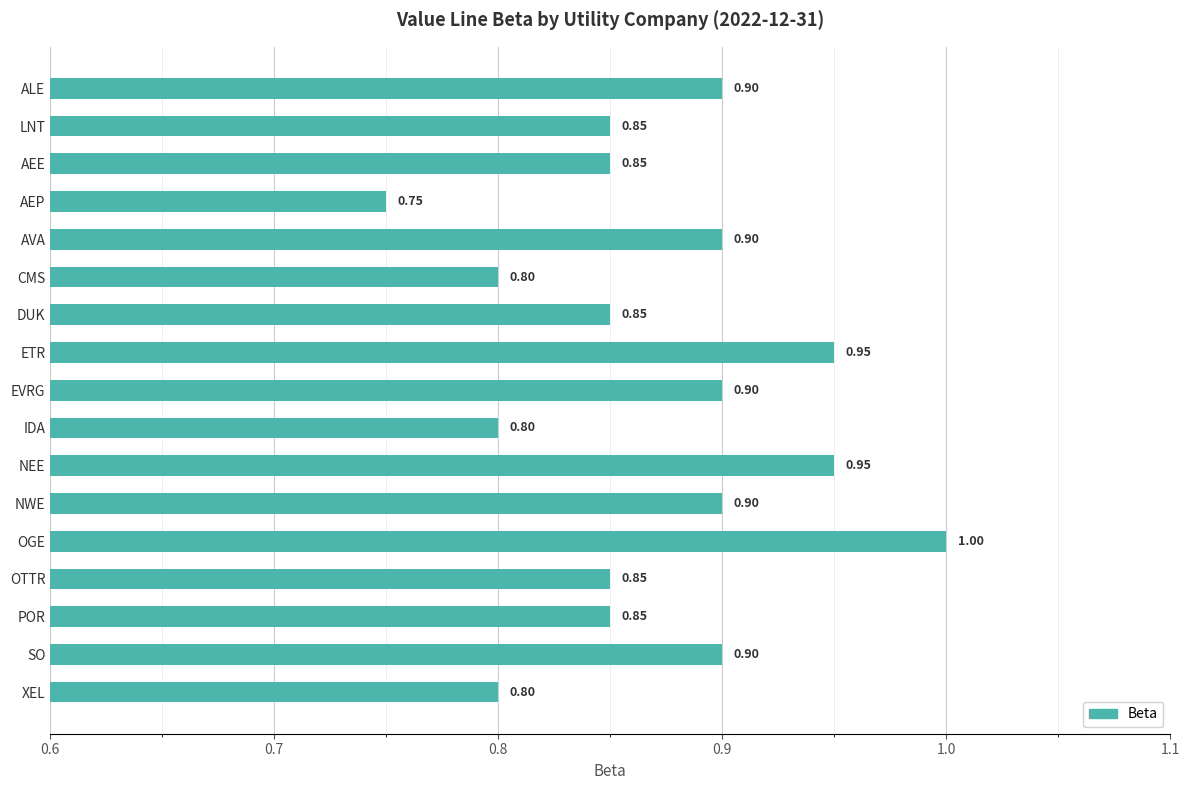

Which has a higher value, AVA or NEE?

NEE